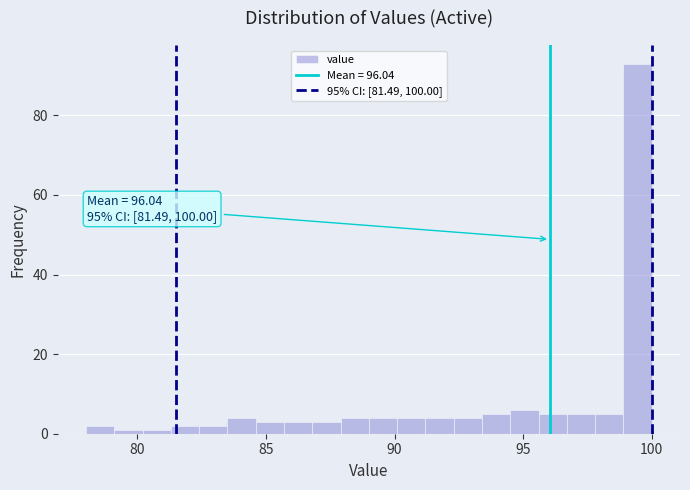

Read against the x-axis, roughly where is the centre of the tallest bar?

99.5